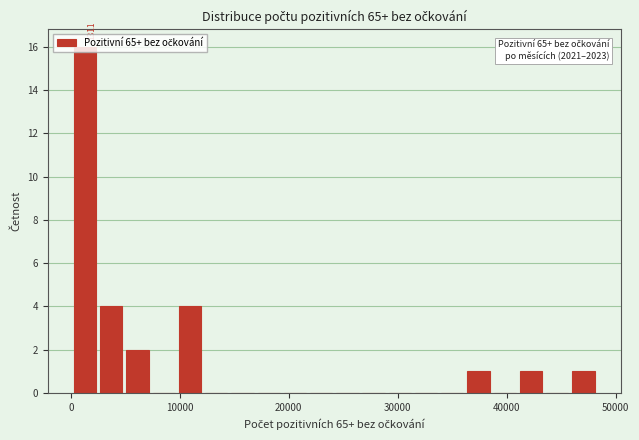

Read against the x-axis, roughly where is the centre of the tallest bar?

1000